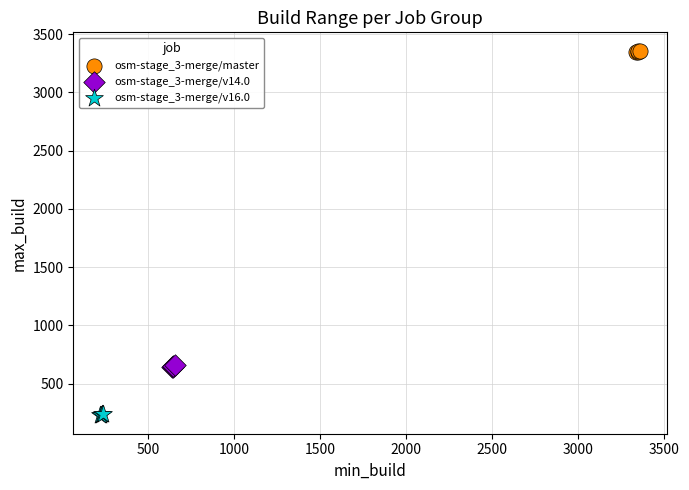

What are all the series names shown in the legend?

osm-stage_3-merge/master, osm-stage_3-merge/v14.0, osm-stage_3-merge/v16.0